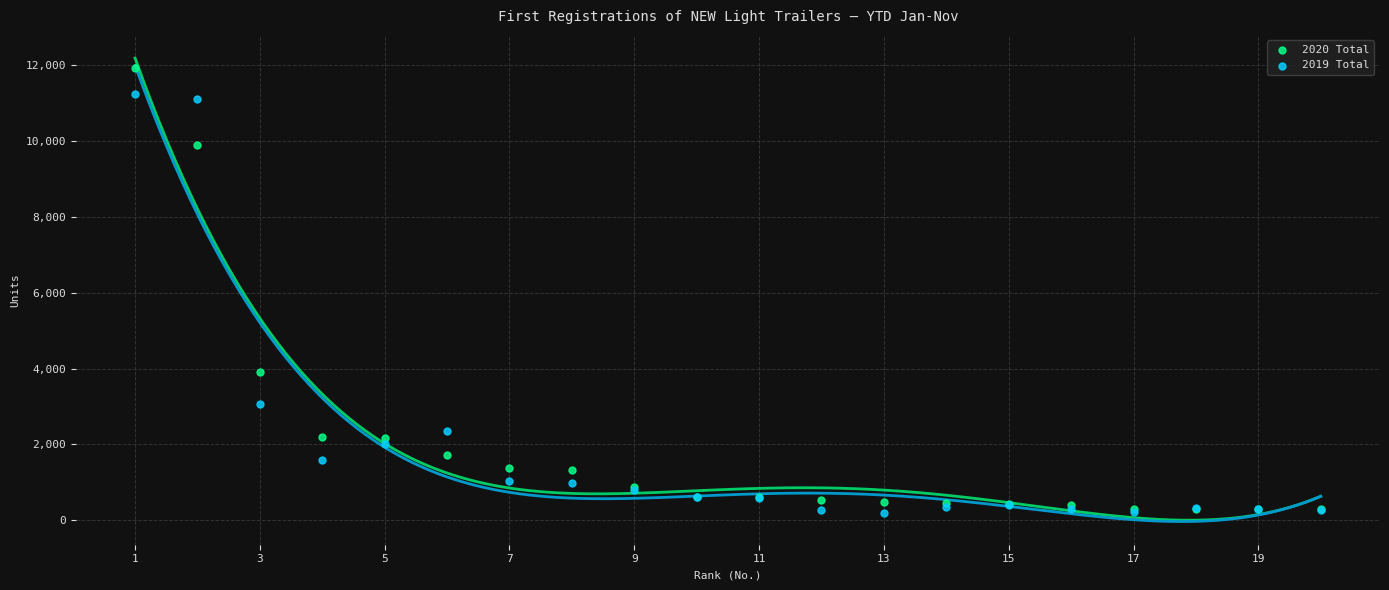

Across all series, what Y value is closest to 6058?

3912